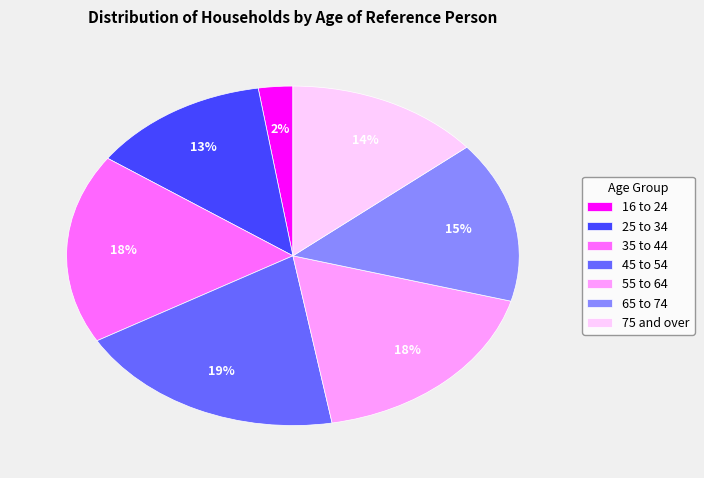

Is 35 to 44 the majority of the pie?

No